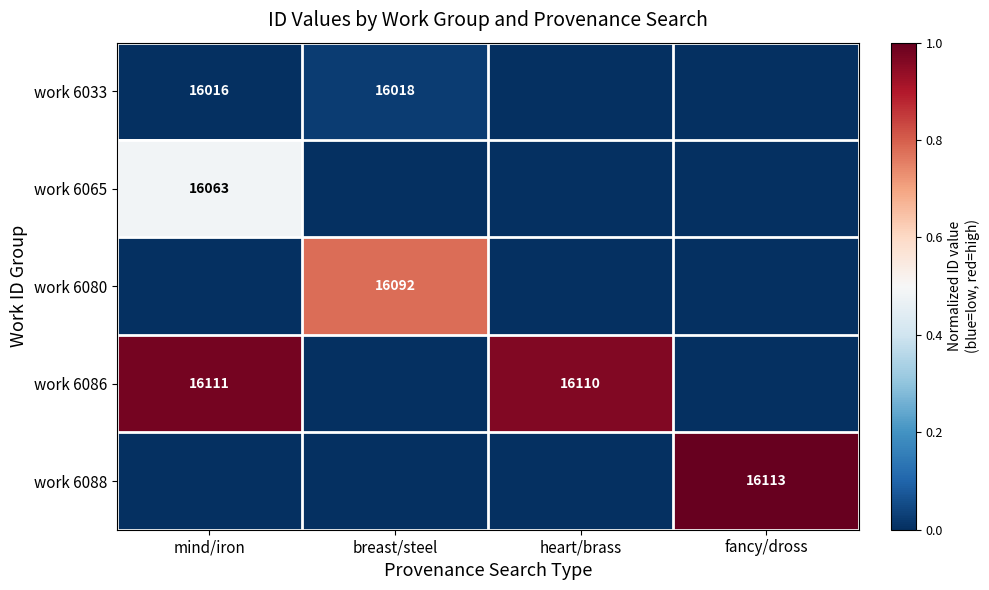

Is the value of work 6065 at mind/iron greater than the value of work 6086 at heart/brass?

No